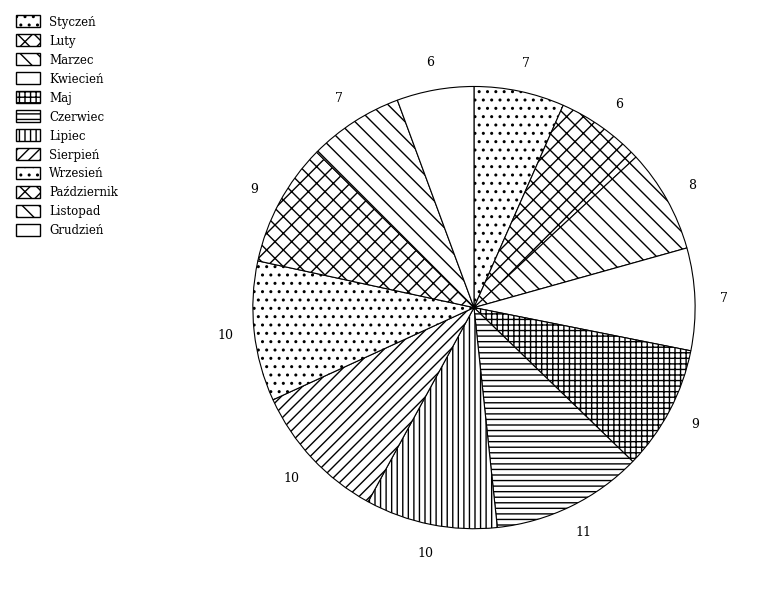

Is Czerwiec the majority of the pie?

No